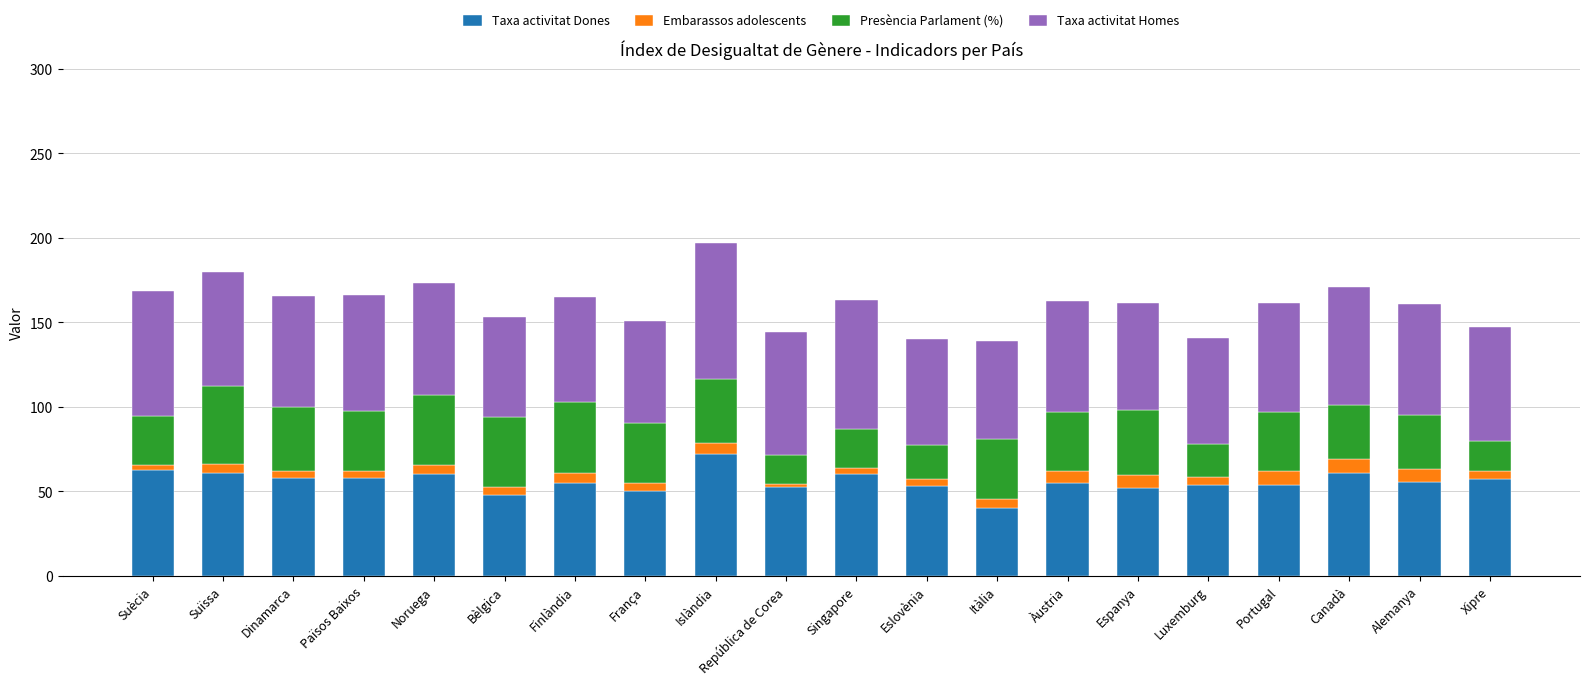

Count the number of data series in this chart.

4